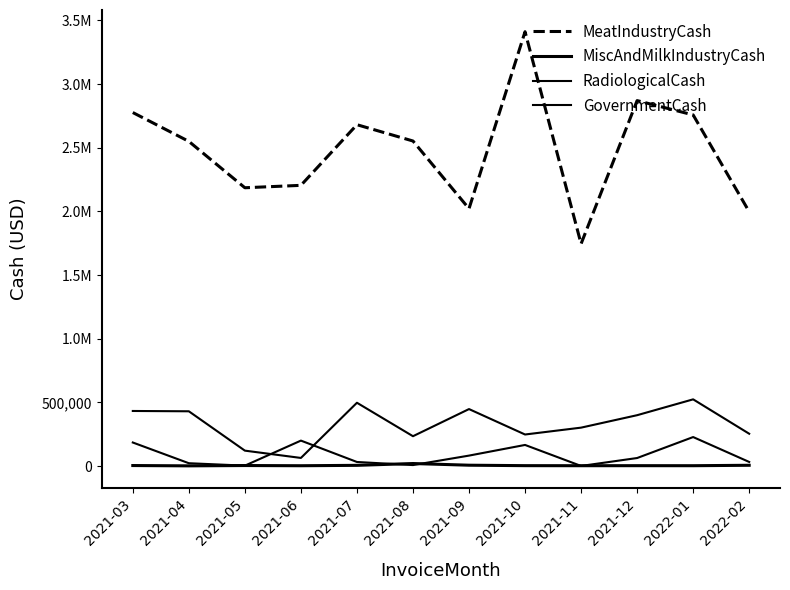

True or false: MiscAndMilkIndustryCash and MeatIndustryCash intersect in this chart.

False